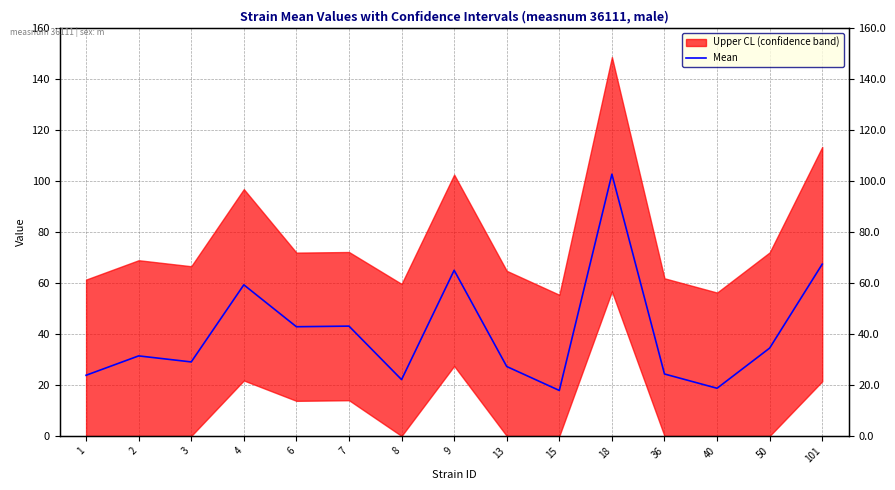

Approximately how many times larger is the value at 9 compared to 36?

2.7